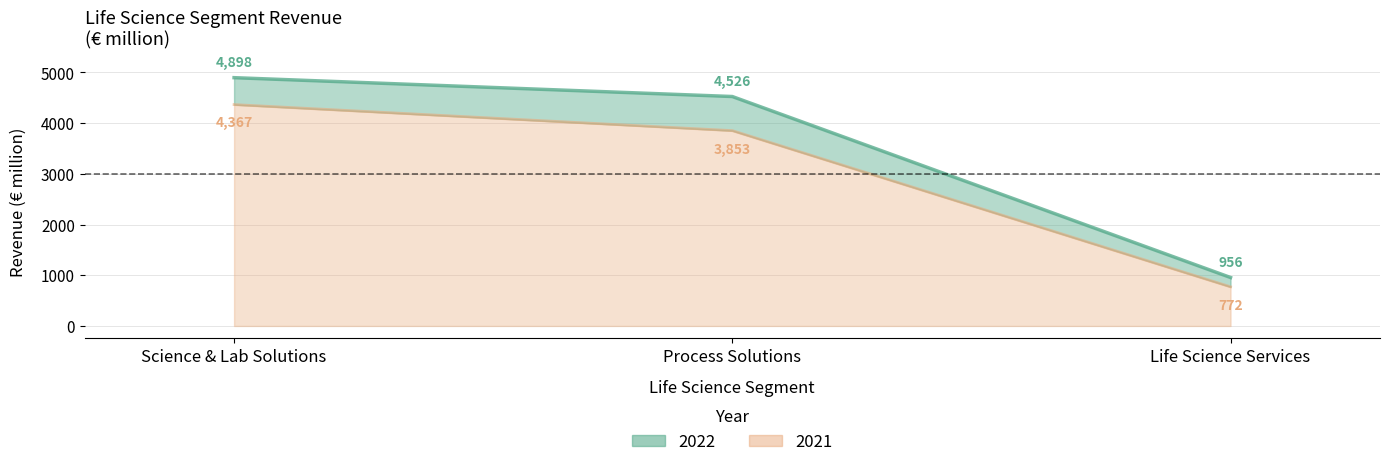

What is the lowest value of the 2021 series?

772